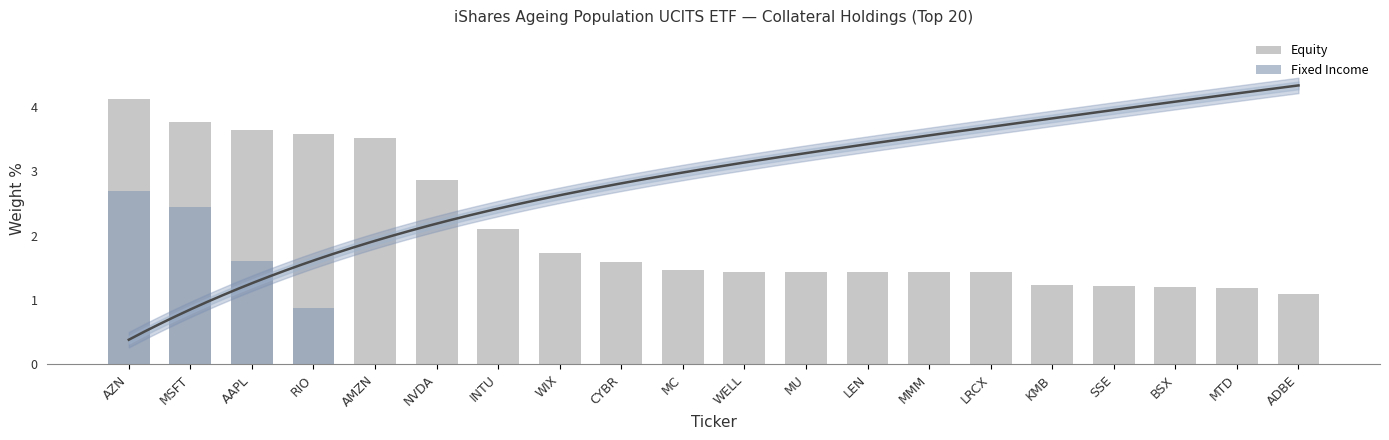

How many bars are there in each group?

2